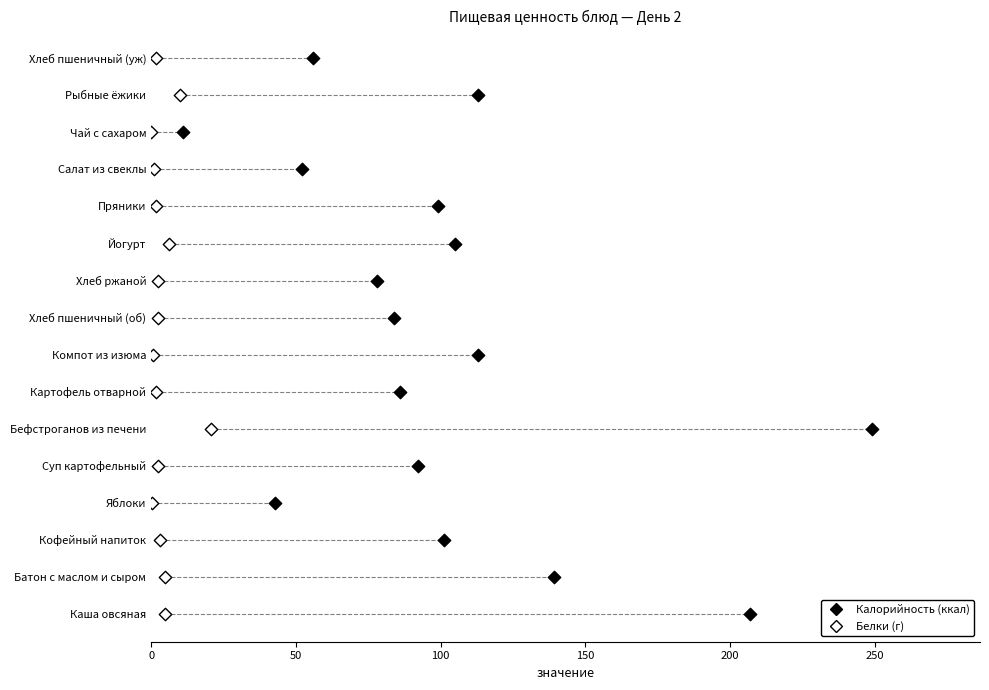

What are all the series names shown in the legend?

Калорийность (ккал), Белки (г)